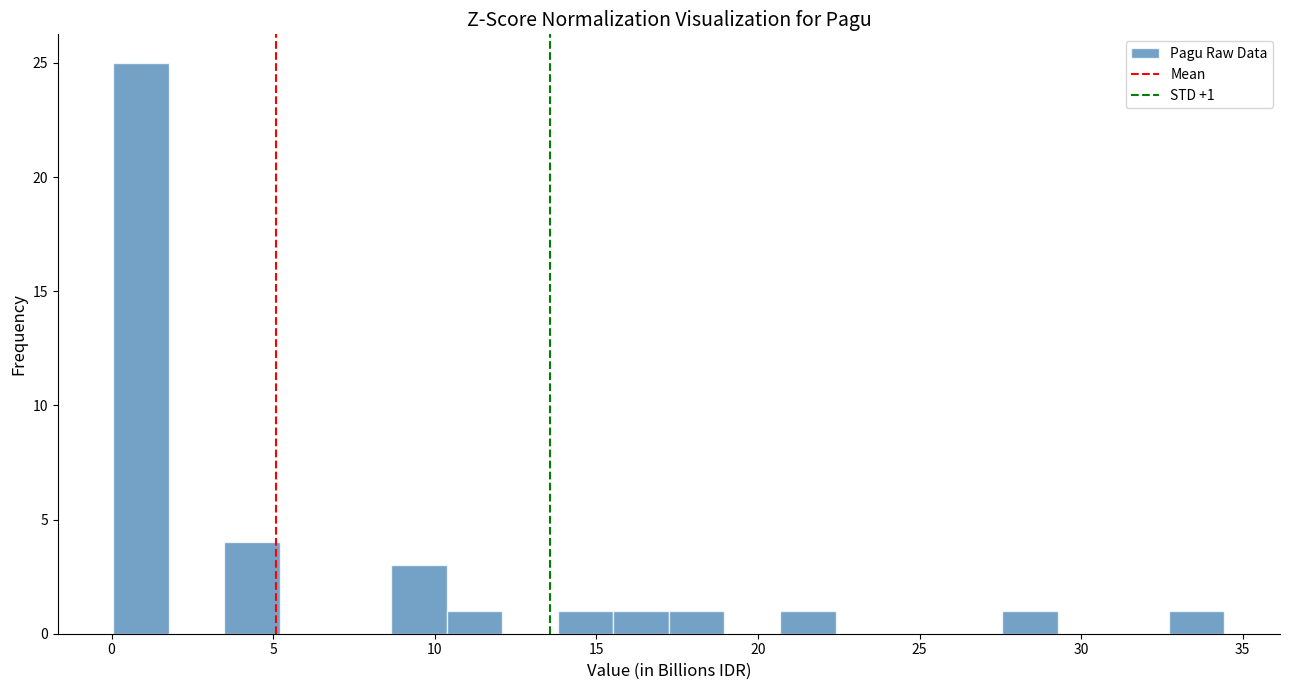

Read against the x-axis, roughly where is the centre of the tallest bar?

1.0